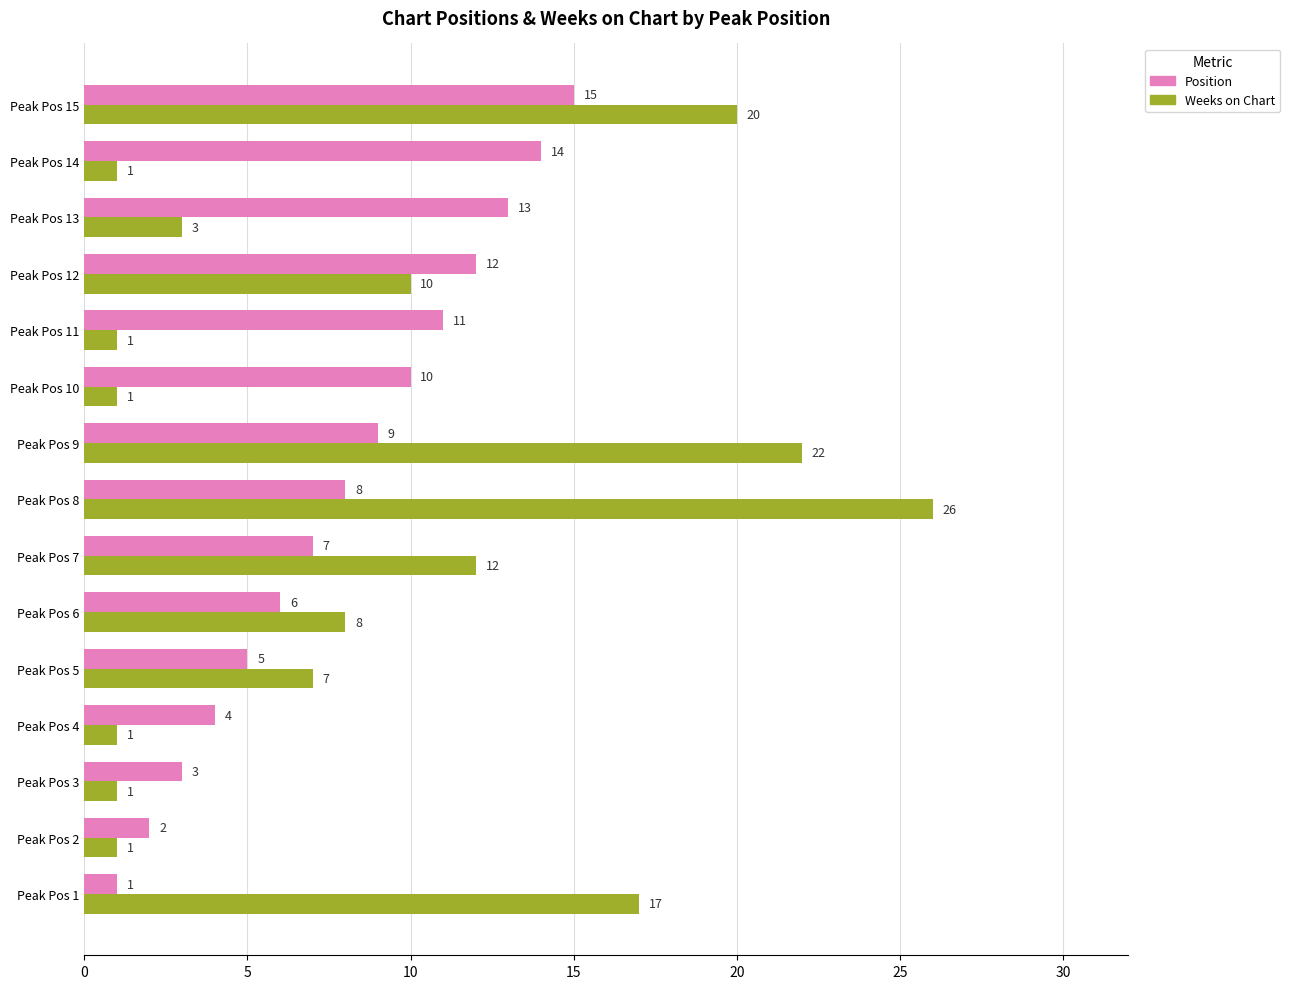

List the labels in order of Position value, smallest first.

Peak Pos 1, Peak Pos 2, Peak Pos 3, Peak Pos 4, Peak Pos 5, Peak Pos 6, Peak Pos 7, Peak Pos 8, Peak Pos 9, Peak Pos 10, Peak Pos 11, Peak Pos 12, Peak Pos 13, Peak Pos 14, Peak Pos 15